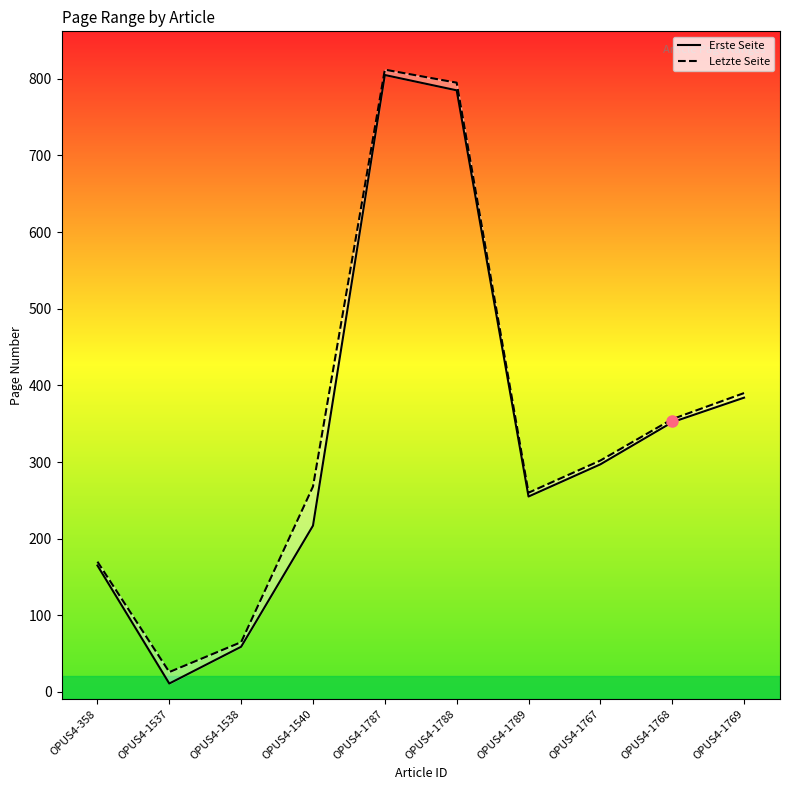

In Erste Seite, how many points are higher than both neighbors (excluding endpoints)?

1